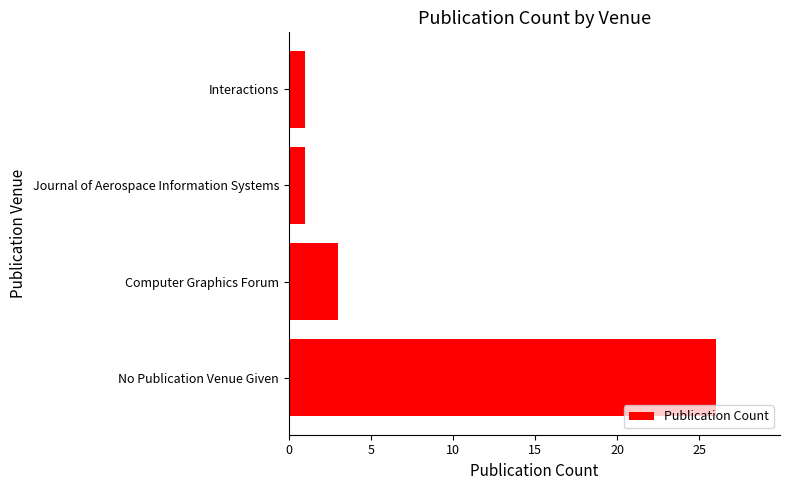

Between Journal of Aerospace Information Systems and No Publication Venue Given, which is larger?

No Publication Venue Given